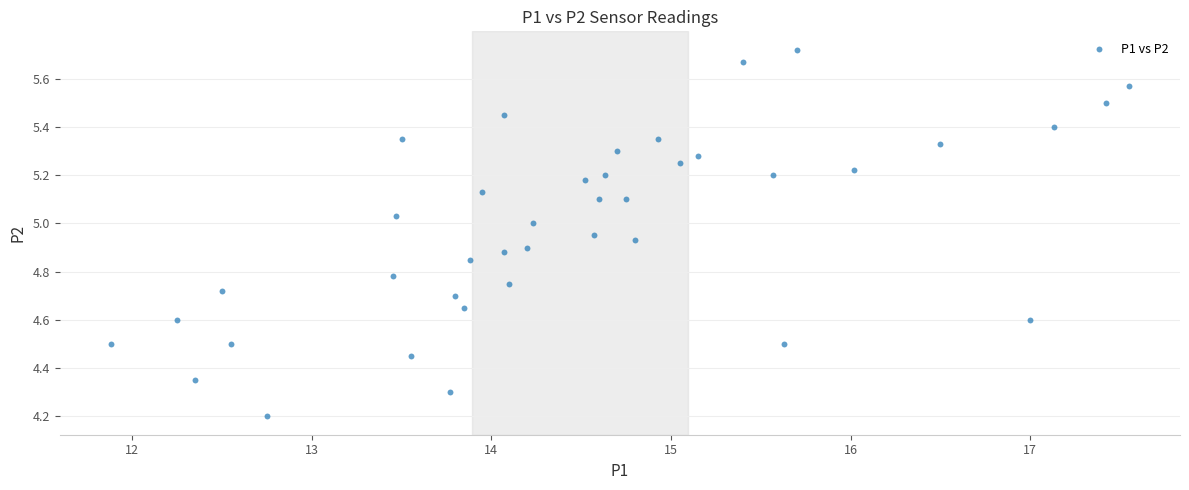

What is the range of Y values (max minus min)?

1.5